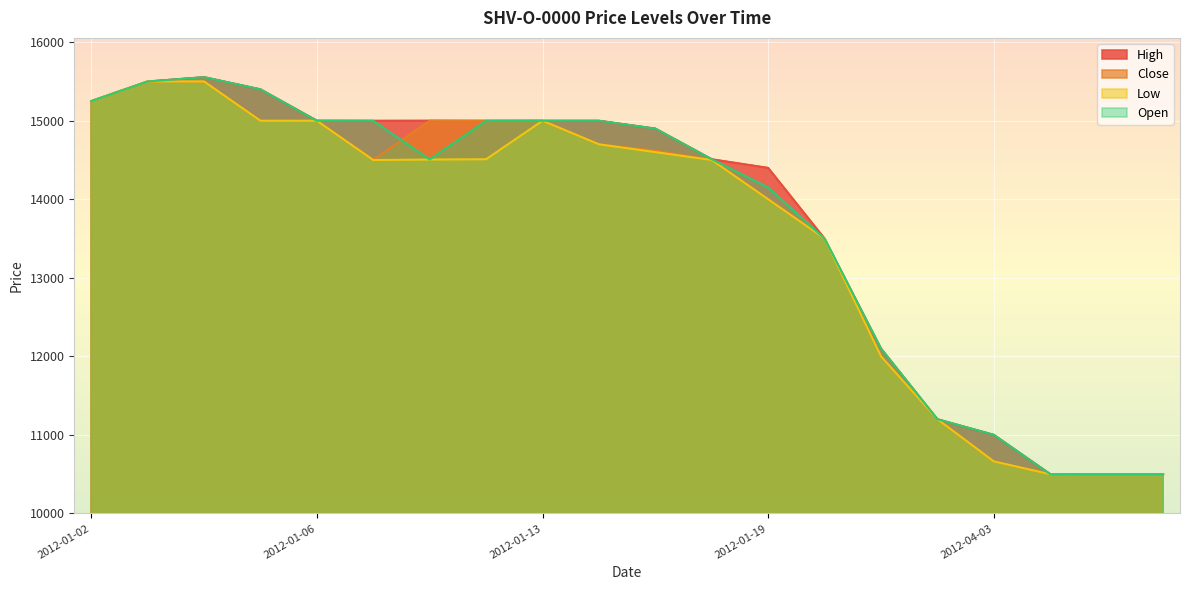

True or false: Low and Close intersect in this chart.

False